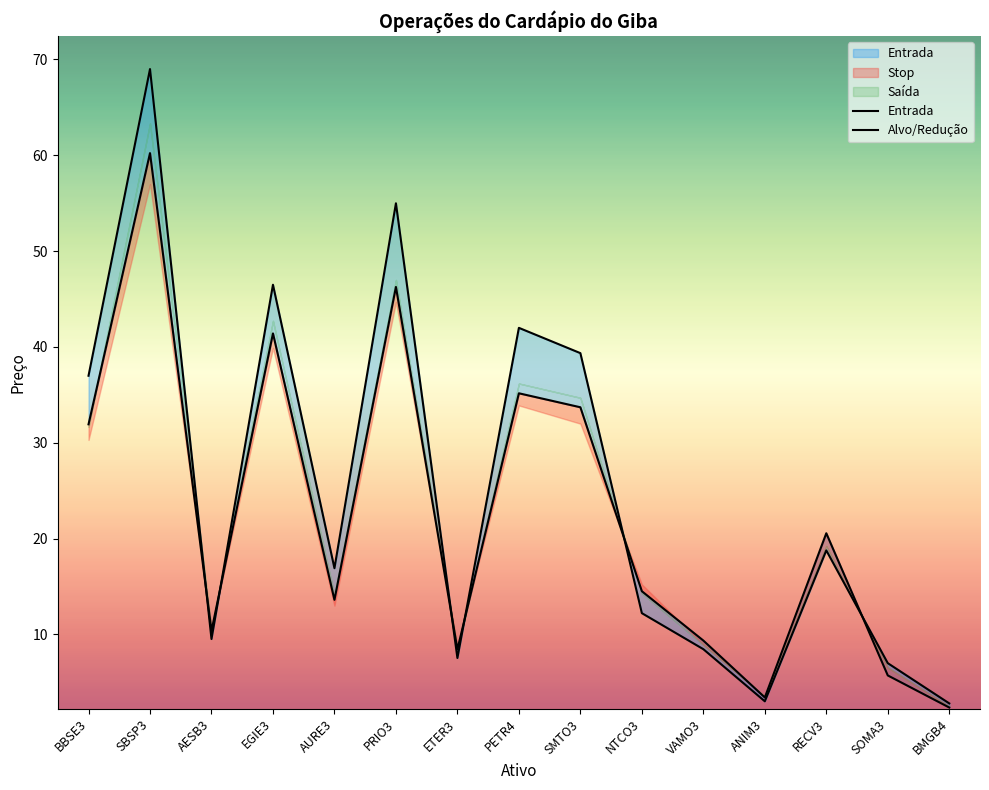

At how many categories does at least one series exceed 42?

3